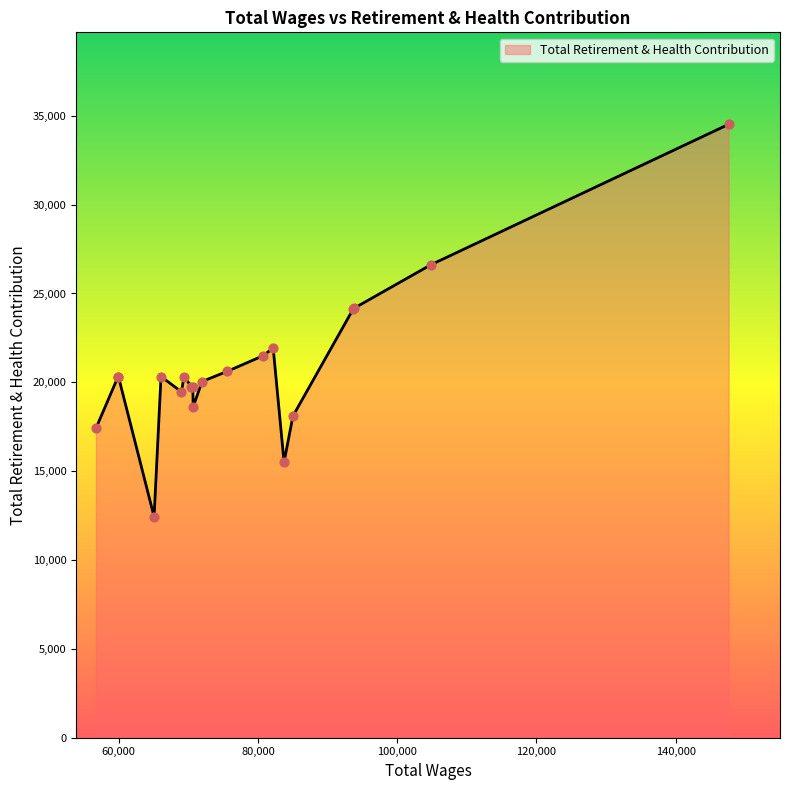

What is the minimum value shown in the chart?

12434